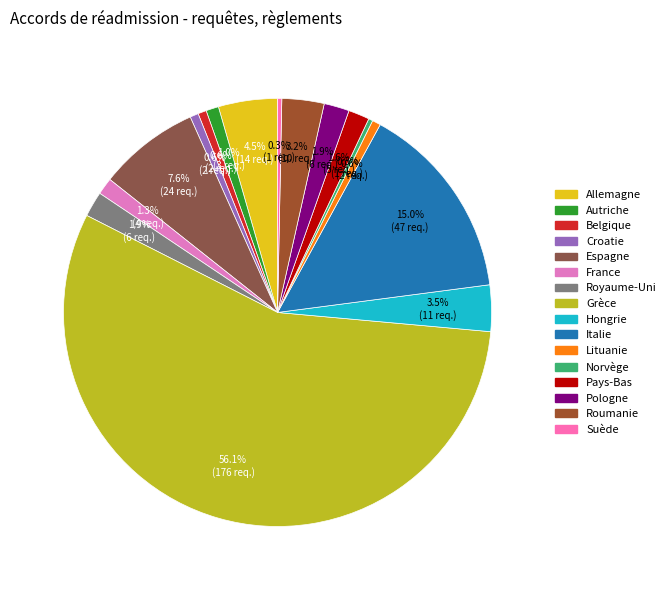

To the nearest percent, what is the combined percentage of Suède and Grèce?

56%